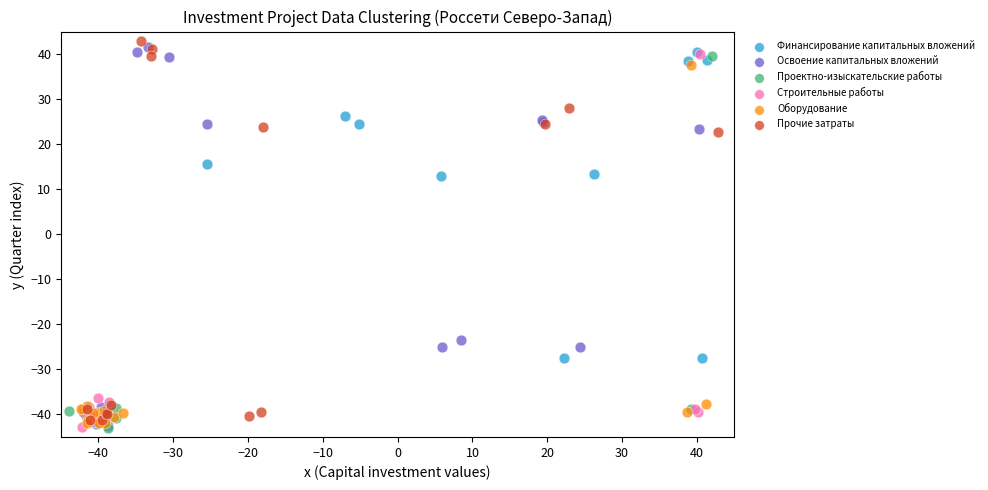

What are all the series names shown in the legend?

Финансирование капитальных вложений, Освоение капитальных вложений, Проектно-изыскательские работы, Строительные работы, Оборудование, Прочие затраты